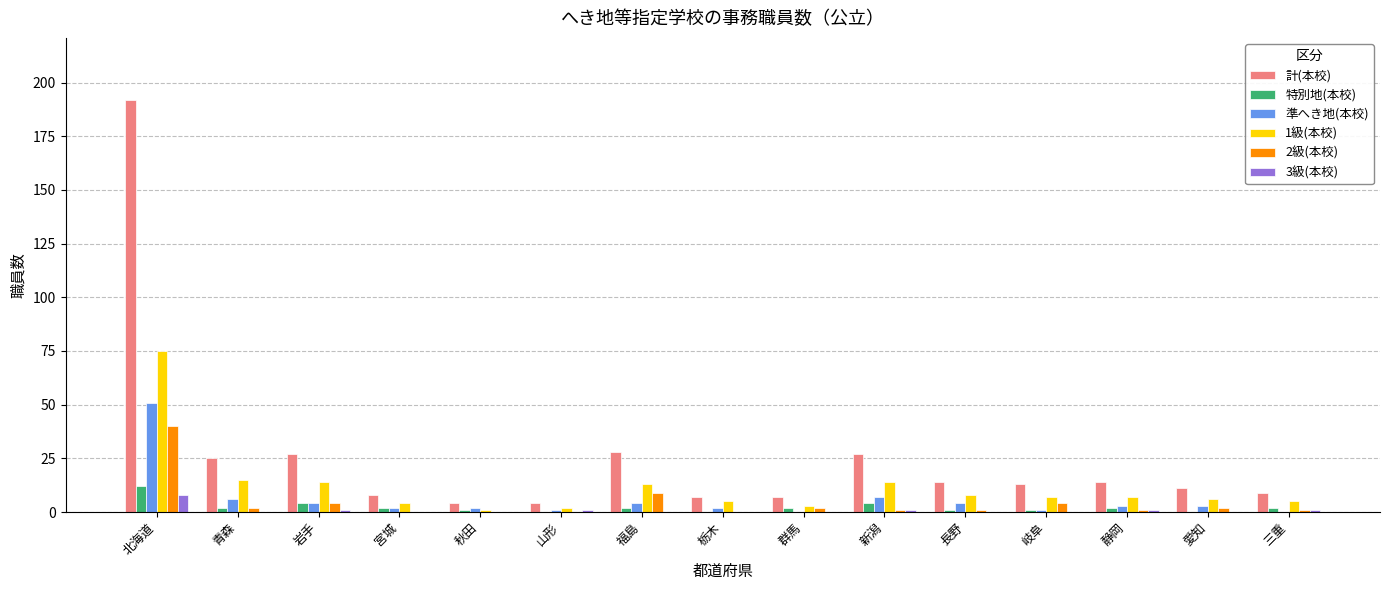

Which category has the highest value in the 計(本校) series?

北海道